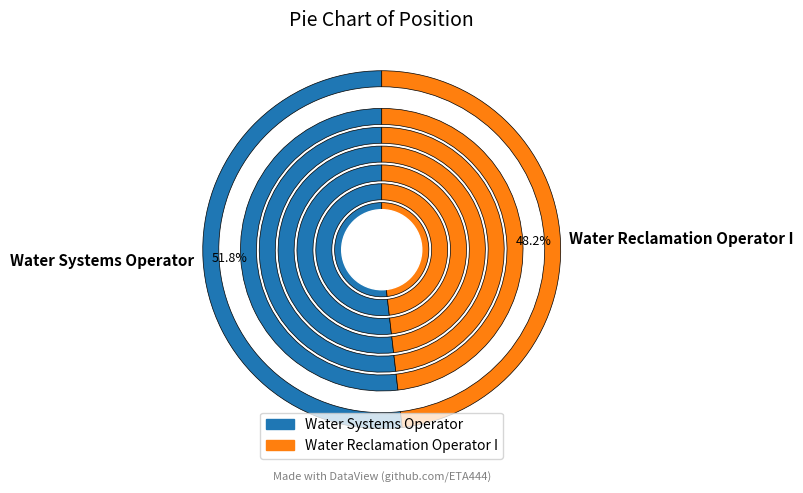

What is the smallest slice in the pie chart?

Water Reclamation Operator I